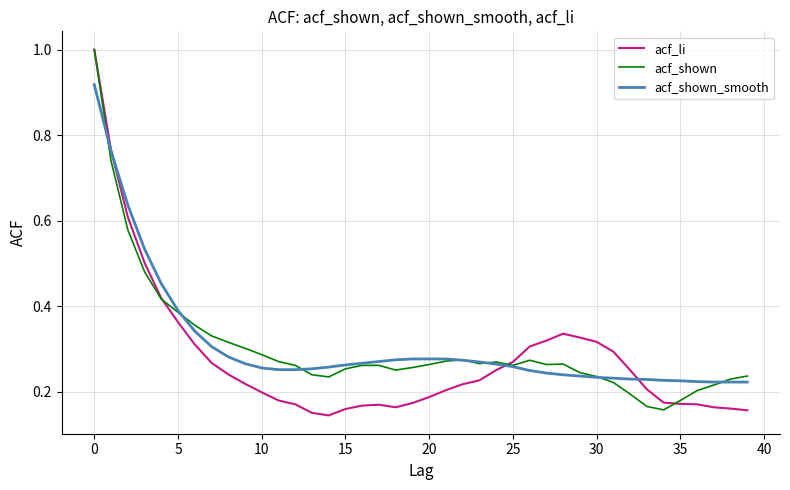

What is the greatest value displayed?

1.0